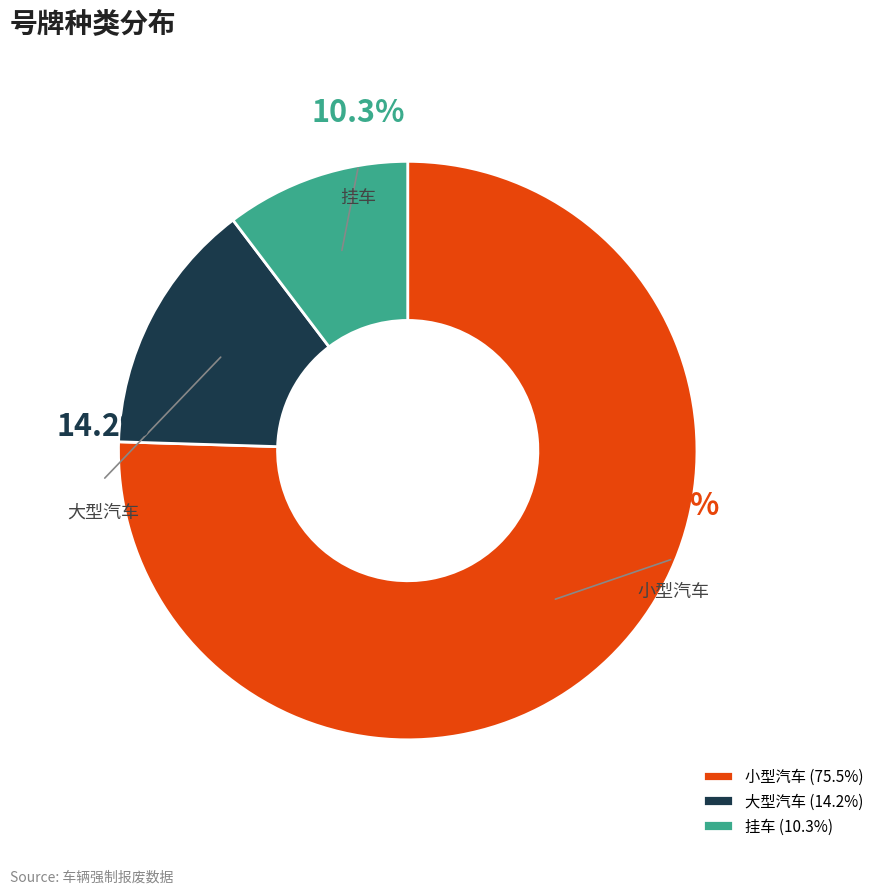

Approximately how many times larger is the value at 小型汽车 compared to 大型汽车?

5.3